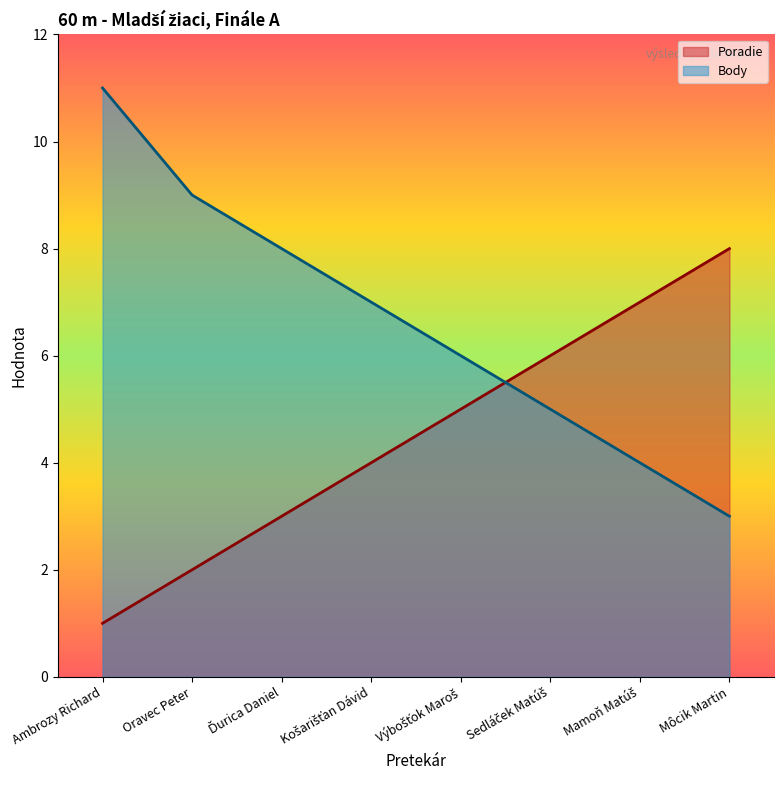

Where is Body nearest to the value 7?

Košarišťan Dávid